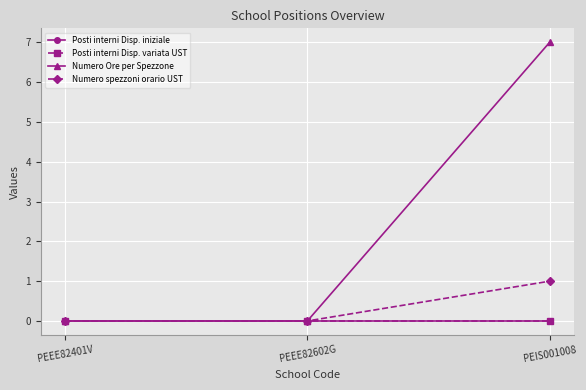

Reading right to left, extract all data points from this chart.

Posti interni Disp. iniziale: PEIS001008=0	PEEE82602G=0	PEEE82401V=0
Posti interni Disp. variata UST: PEIS001008=0	PEEE82602G=0	PEEE82401V=0
Numero Ore per Spezzone: PEIS001008=7	PEEE82602G=0	PEEE82401V=0
Numero spezzoni orario UST: PEIS001008=1	PEEE82602G=0	PEEE82401V=0